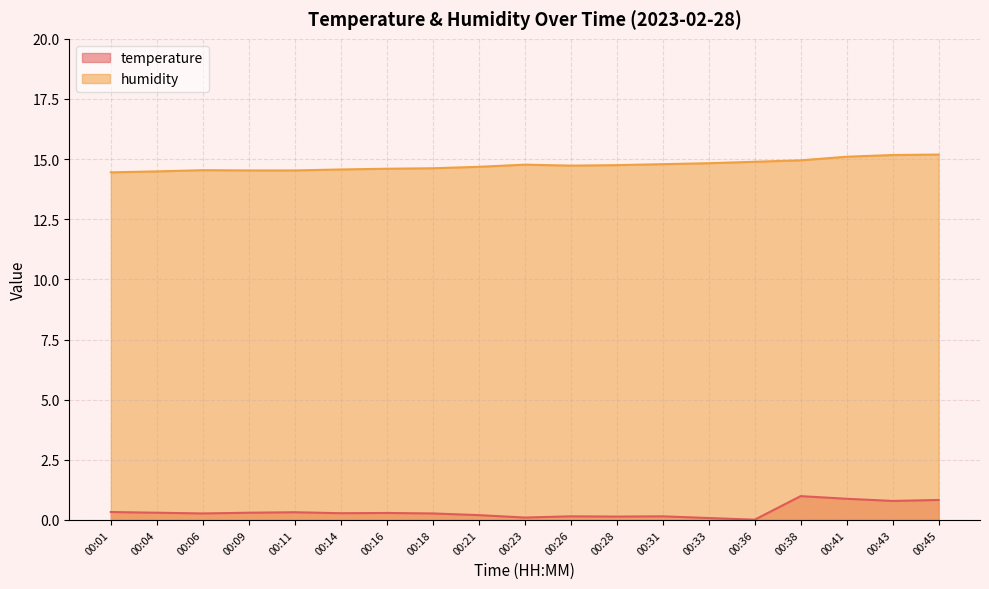

Which category has the lowest value in the temperature series?

00:36